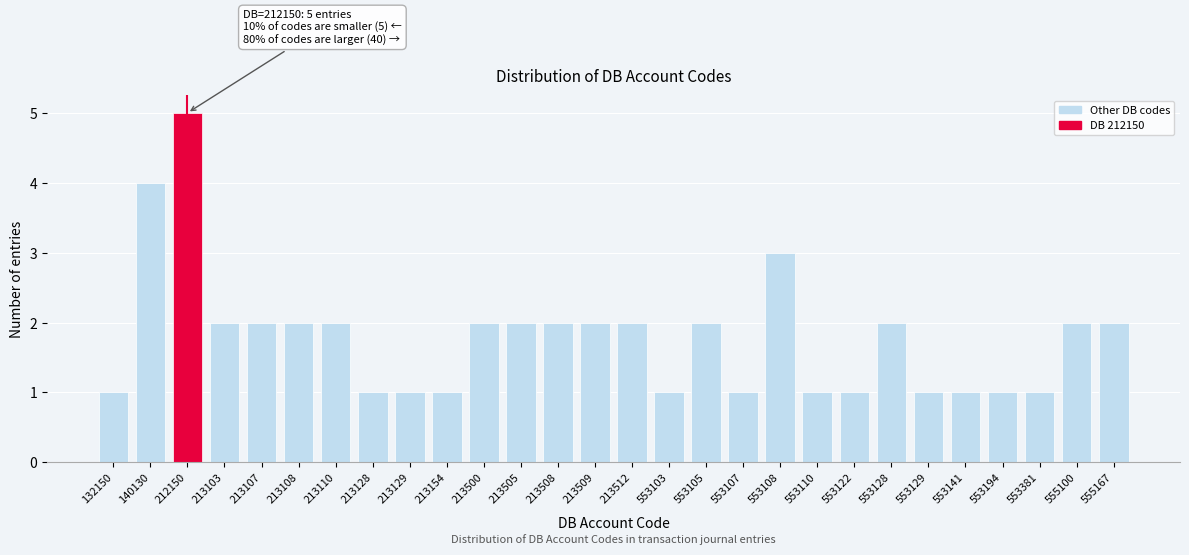

Reading left to right, what are all the values shown in this chart?

132150=1	140130=4	212150=5	213103=2	213107=2	213108=2	213110=2	213128=1	213129=1	213154=1	213500=2	213505=2	213508=2	213509=2	213512=2	553103=1	553105=2	553107=1	553108=3	553110=1	553122=1	553128=2	553129=1	553141=1	553194=1	553381=1	555100=2	555167=2